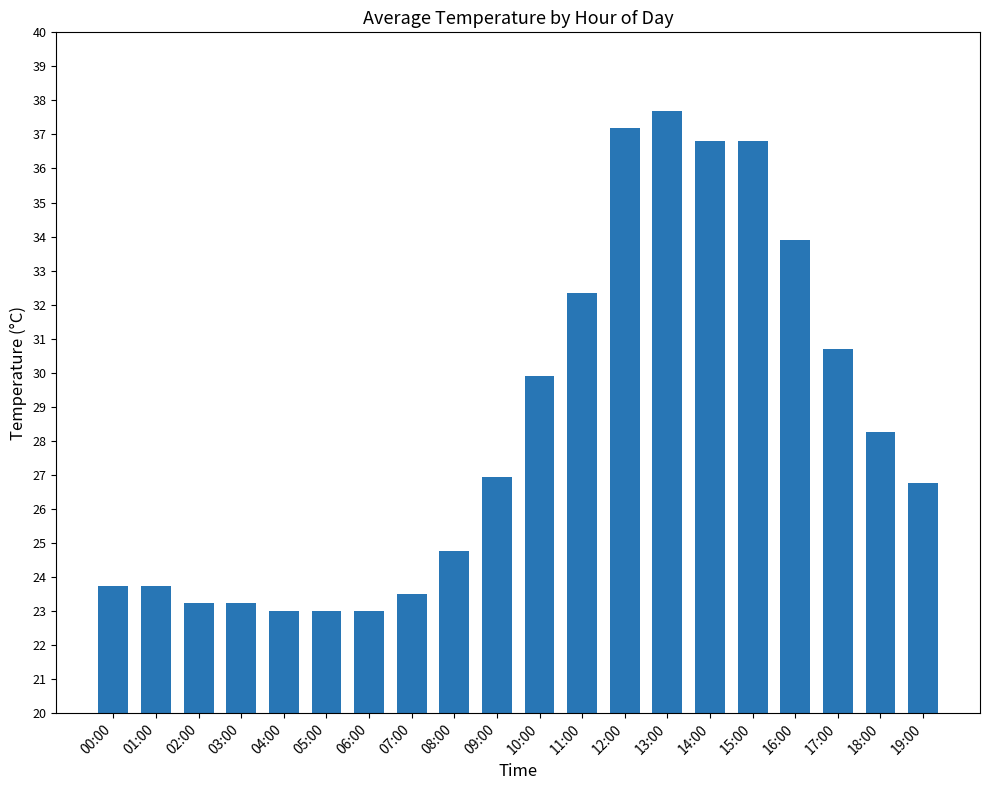

At which category does the chart reach its peak across all series?

13:00